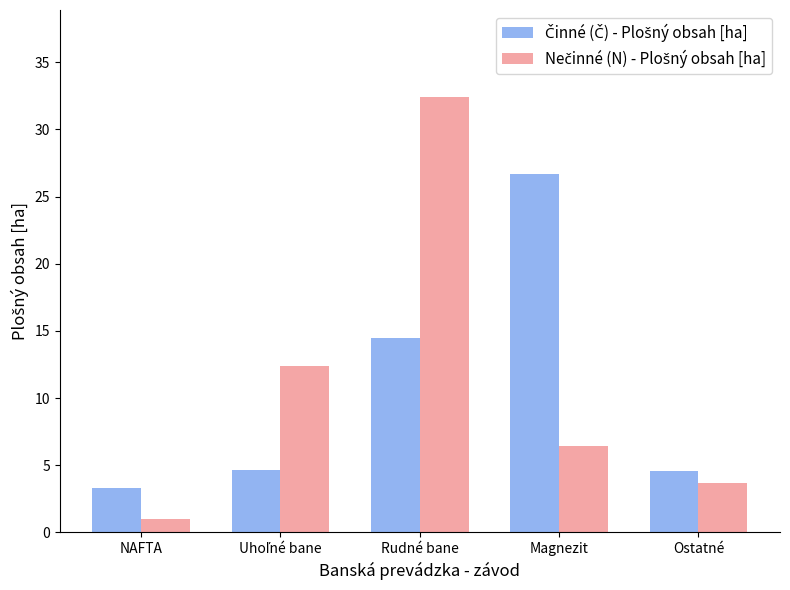

At which category is the sum across all series the highest?

Rudné bane